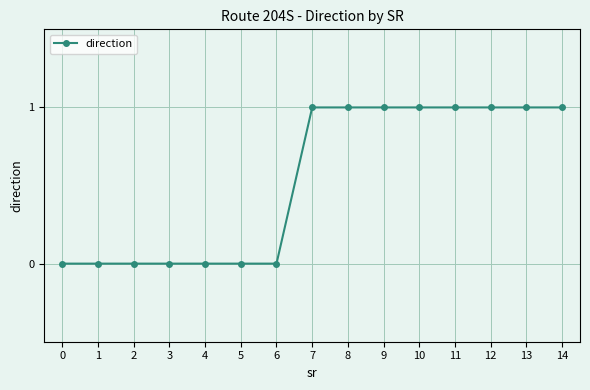

Is this an area chart (filled region under the line)?

No